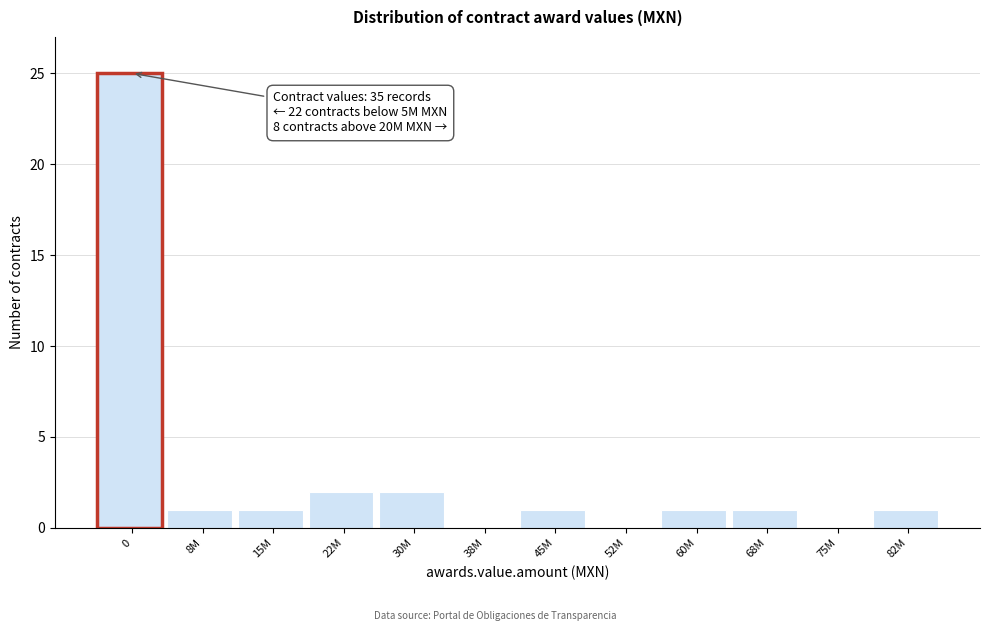

Reading left to right, list all the values displayed in this chart.

0=25	8M=1	15M=1	22M=2	30M=2	38M=0	45M=1	52M=0	60M=1	68M=1	75M=0	82M=1